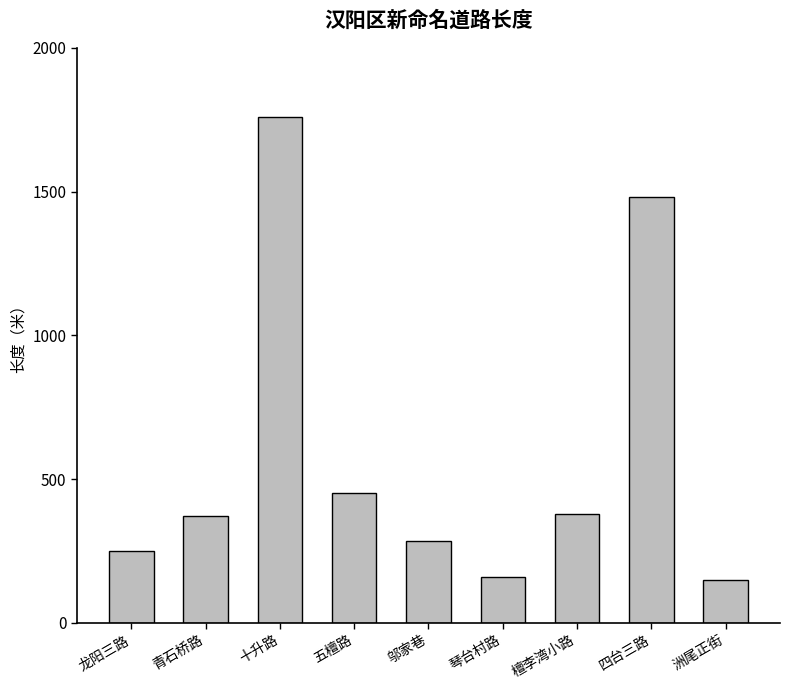

True or false: the data shows 62 at 龙阳三路.

False